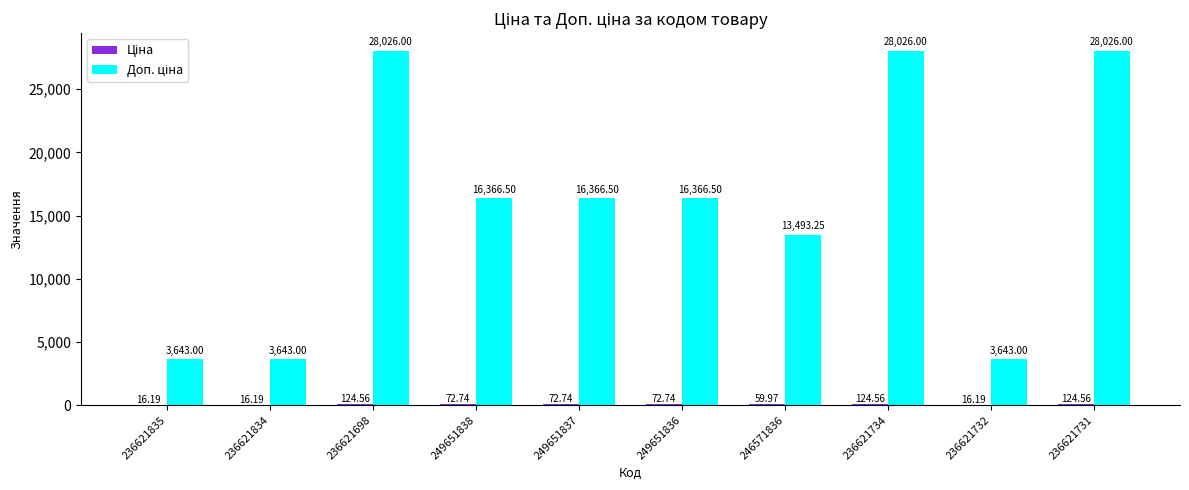

What is the total value across all series at 236621834?

3659.2